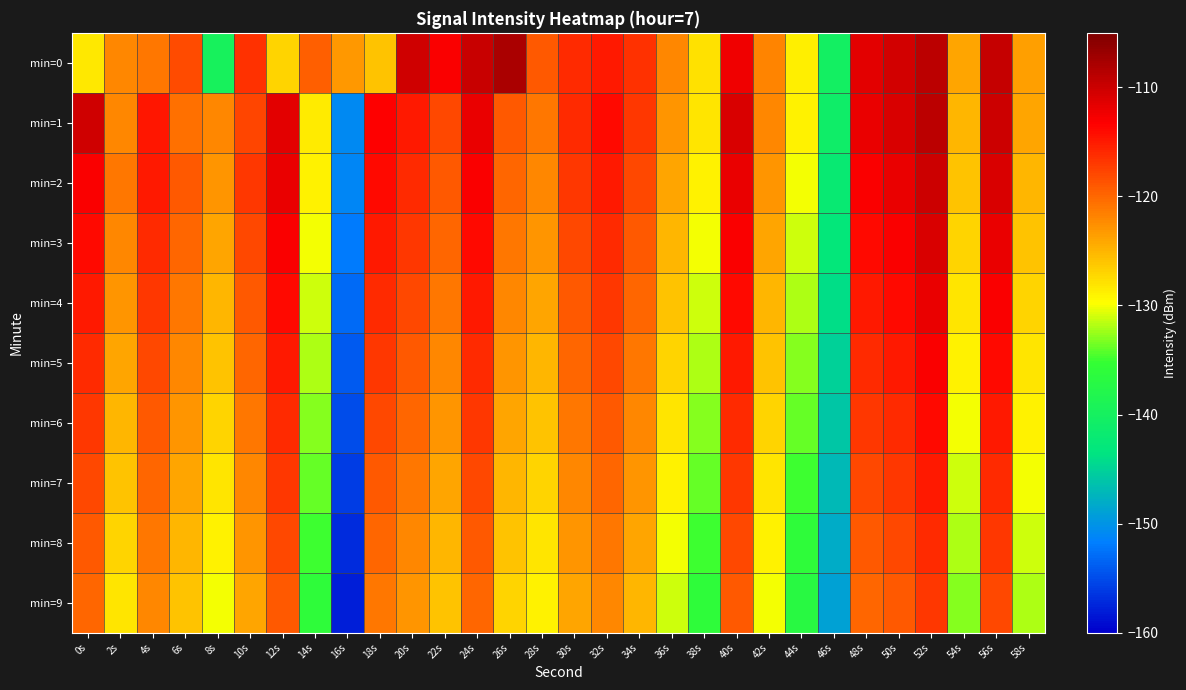

What is the difference between the highest and lowest values at 24s?

10.2